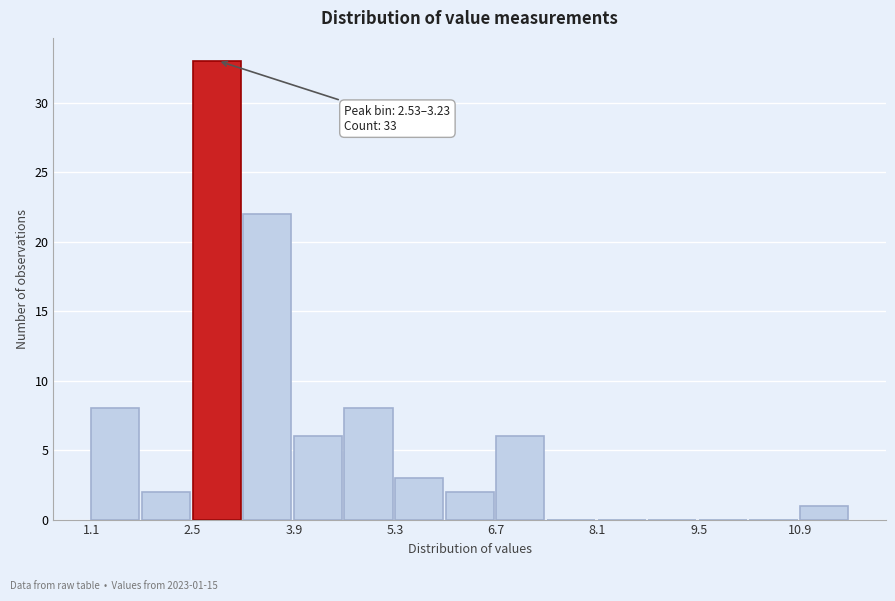

Around what value on the x-axis is the tallest bar? Give the approximate position of its centre, as read against the axis.

2.8